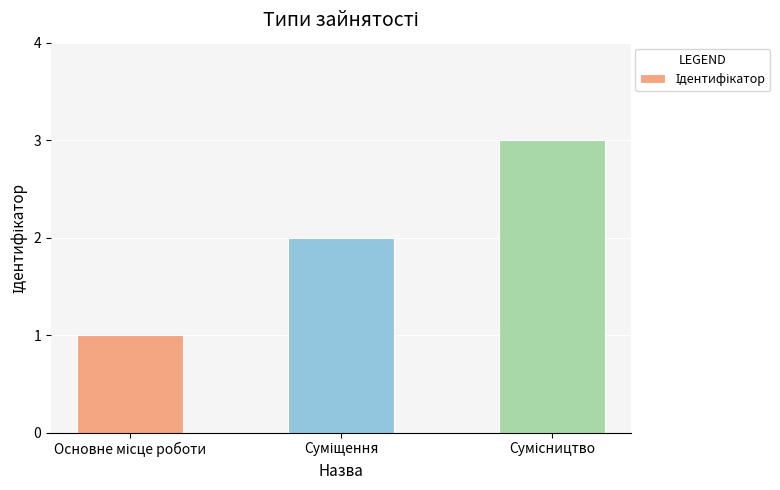

What is the greatest value displayed?

3